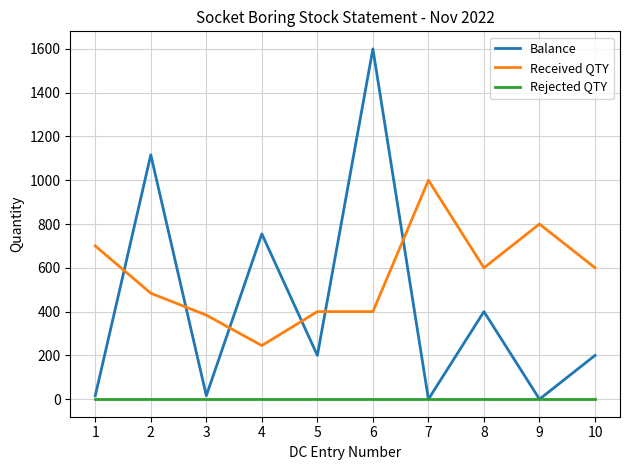

Reading left to right, transcribe all the data shown in this chart.

Balance: 1=16	2=1116	3=16	4=755	5=200	6=1600	7=0	8=400	9=0	10=200
Received QTY: 1=700	2=484	3=384	4=245	5=400	6=400	7=1000	8=600	9=800	10=600
Rejected QTY: 1=0	2=0	3=0	4=0	5=0	6=0	7=0	8=0	9=0	10=0